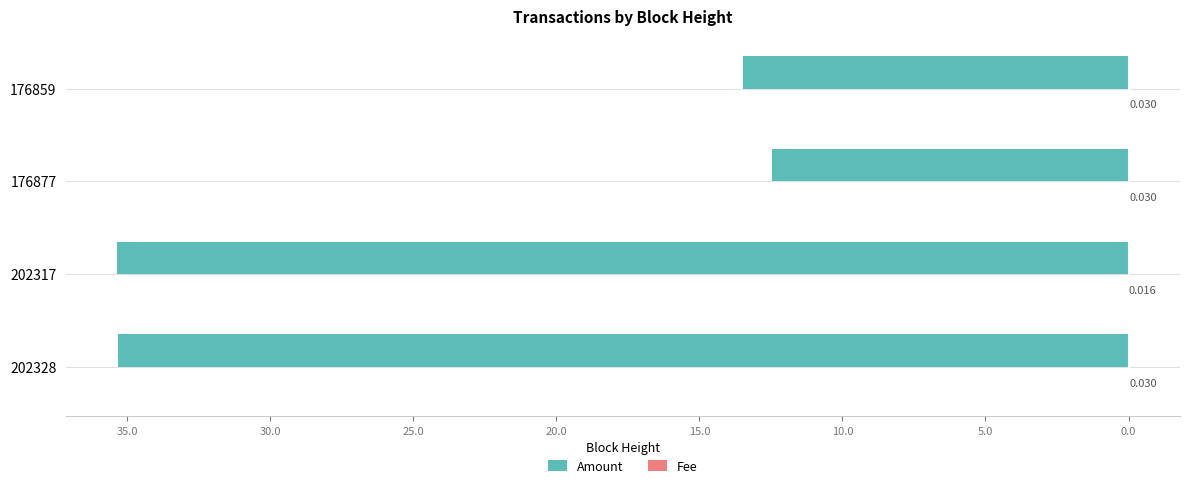

Reading left to right, extract all data points from this chart.

Amount: -35.3	-35.4	-12.5	-13.5
Fee: 0.0	0.0	0.0	0.0